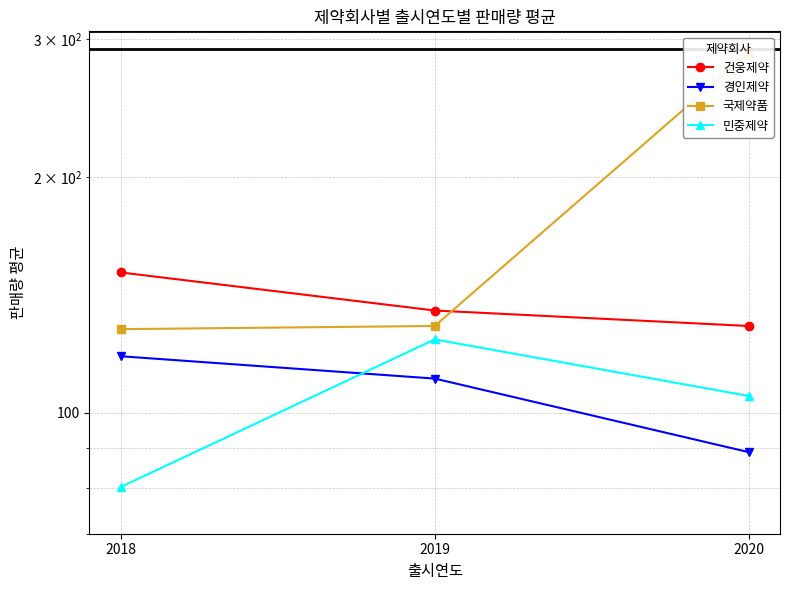

What is the spread (max minus min) of values at 2020?

199.0